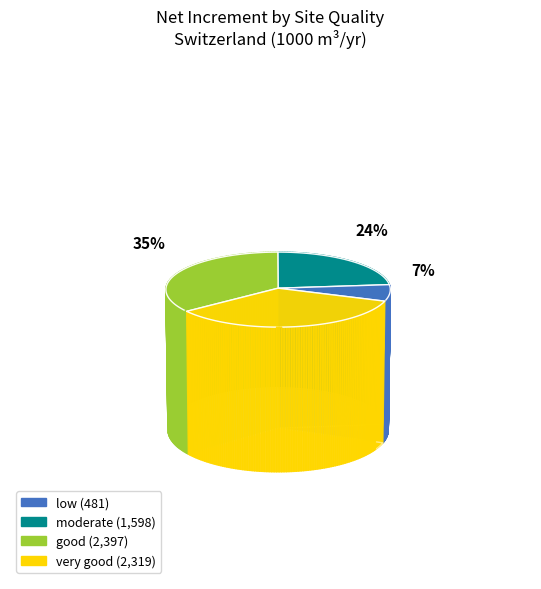

Does any single category account for the majority?

No